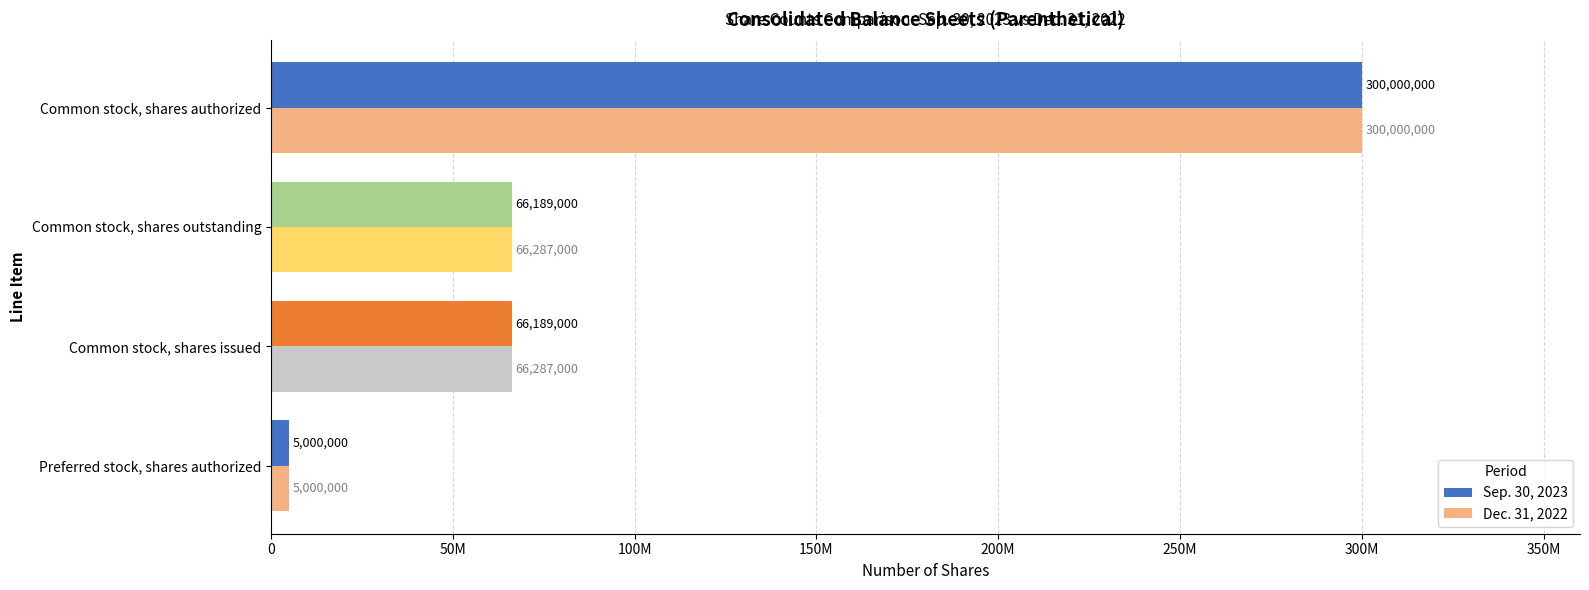

Rank the series by their average value, from highest to lowest.

Dec. 31, 2022, Sep. 30, 2023